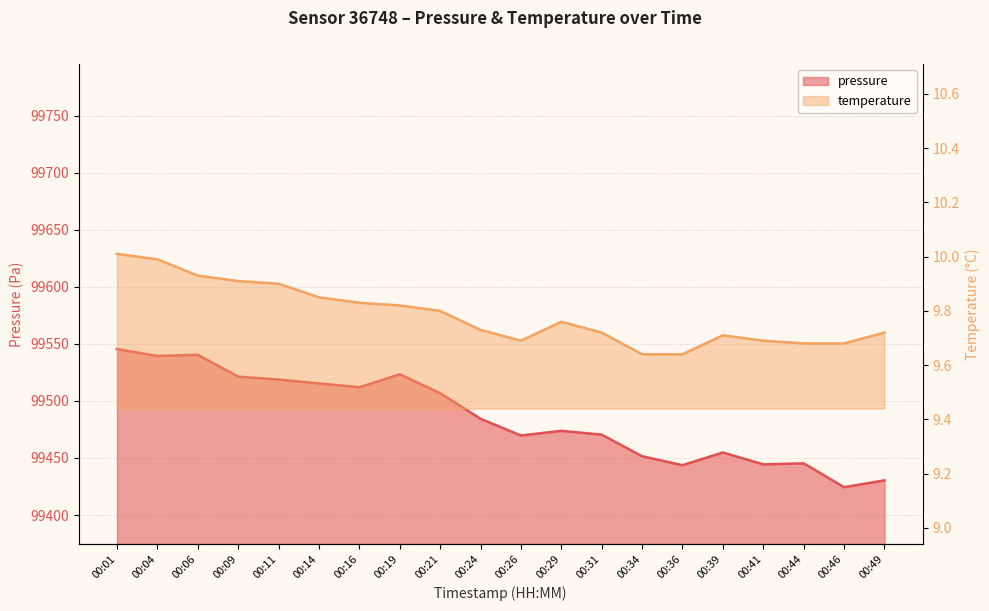

True or false: temperature and pressure intersect in this chart.

False